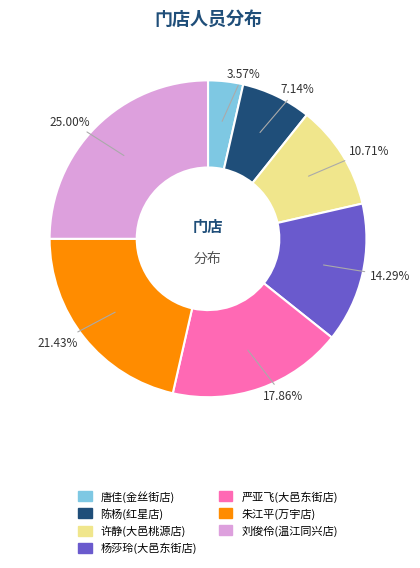

What percentage is NOT represented by 许静(大邑桃源店)?

89.3%